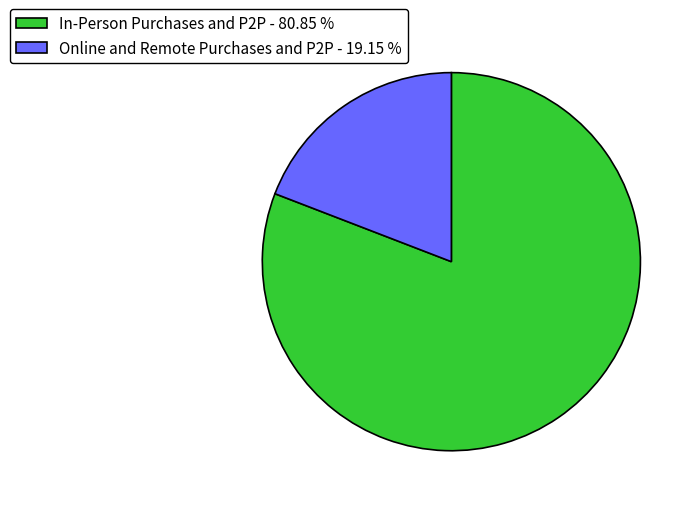

Do In-Person Purchases and P2P - 80.85 % and Online and Remote Purchases and P2P - 19.15 % together represent more than half of the pie?

Yes